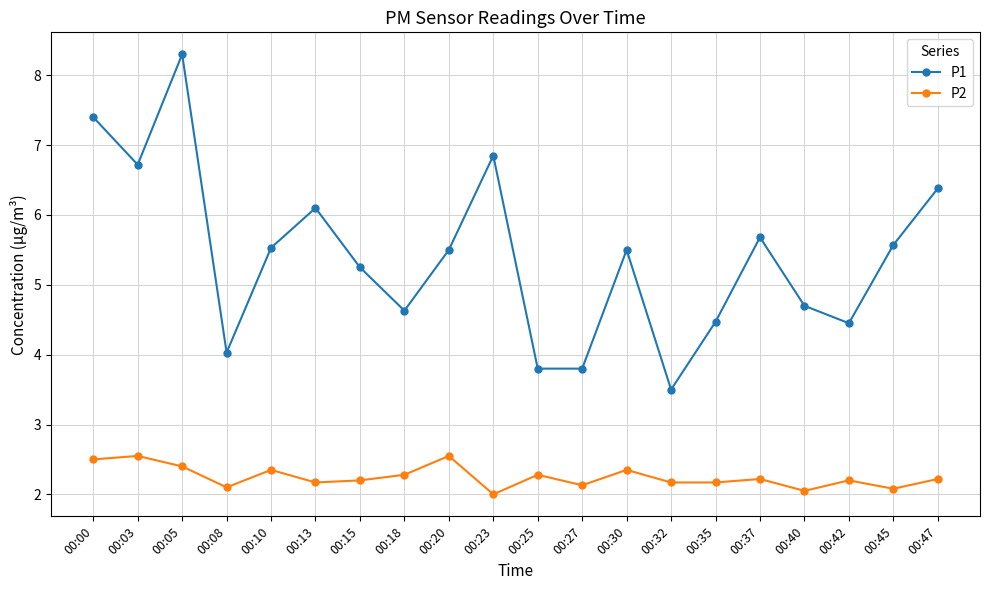

What is the sum of all P2 values?

45.0